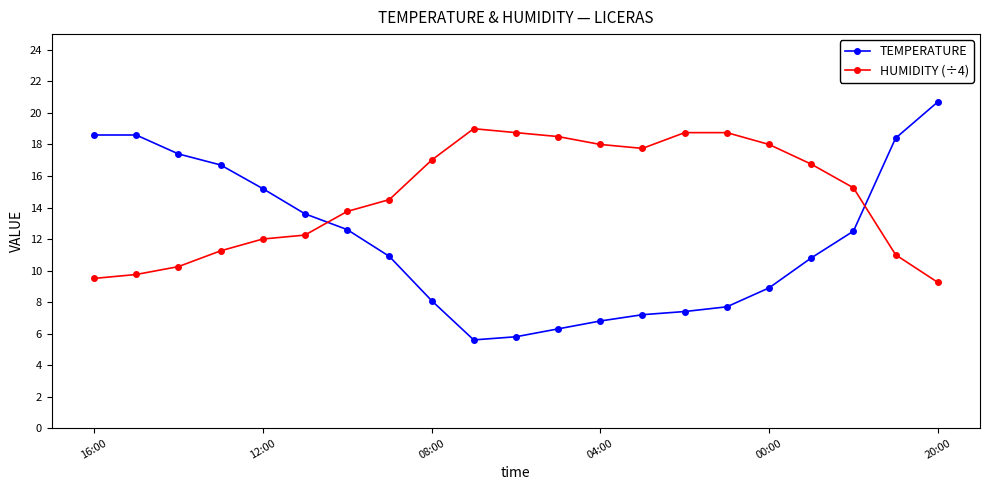

Which series has the widest spread of values?

TEMPERATURE